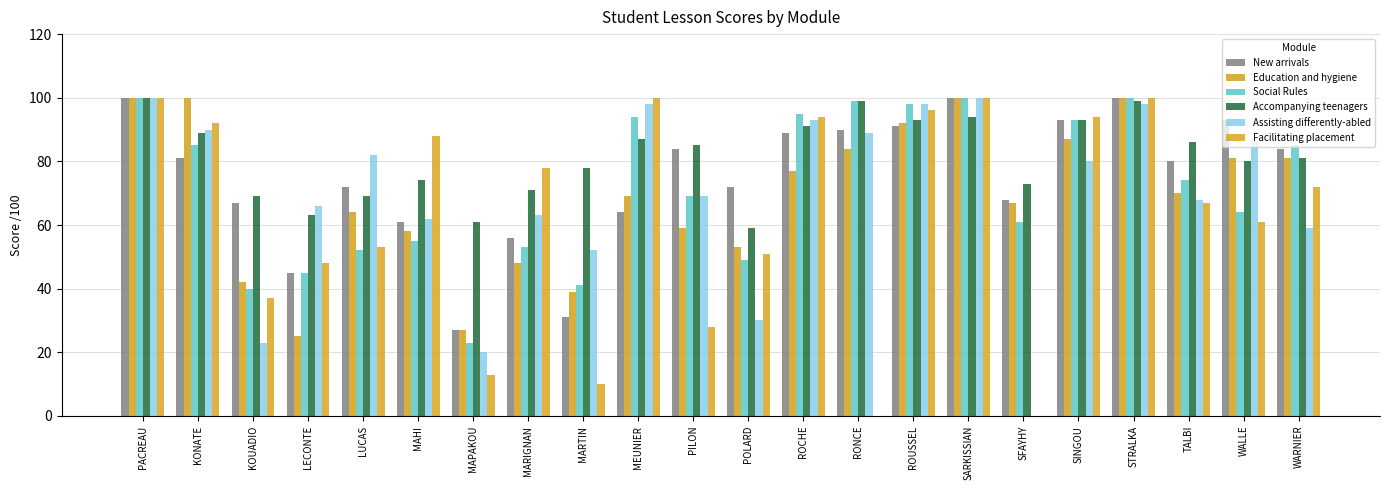

Is it true that New arrivals equals 46 at MARTIN?

False